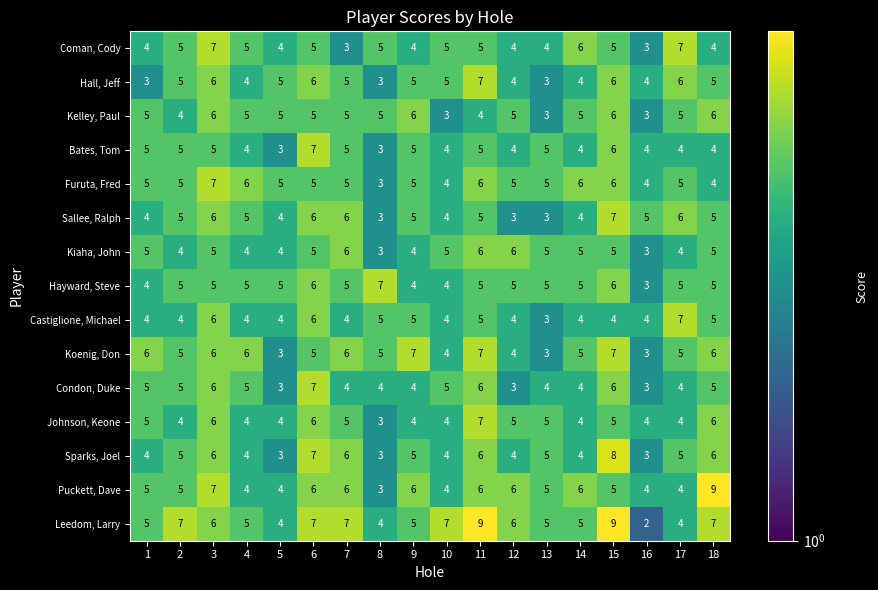

At which category does the chart reach its minimum across all series?

16